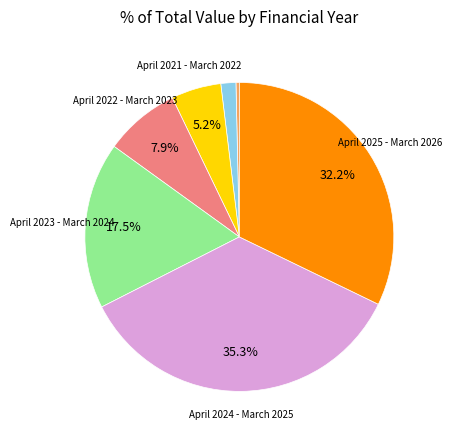

How many slices are in this pie chart?

7